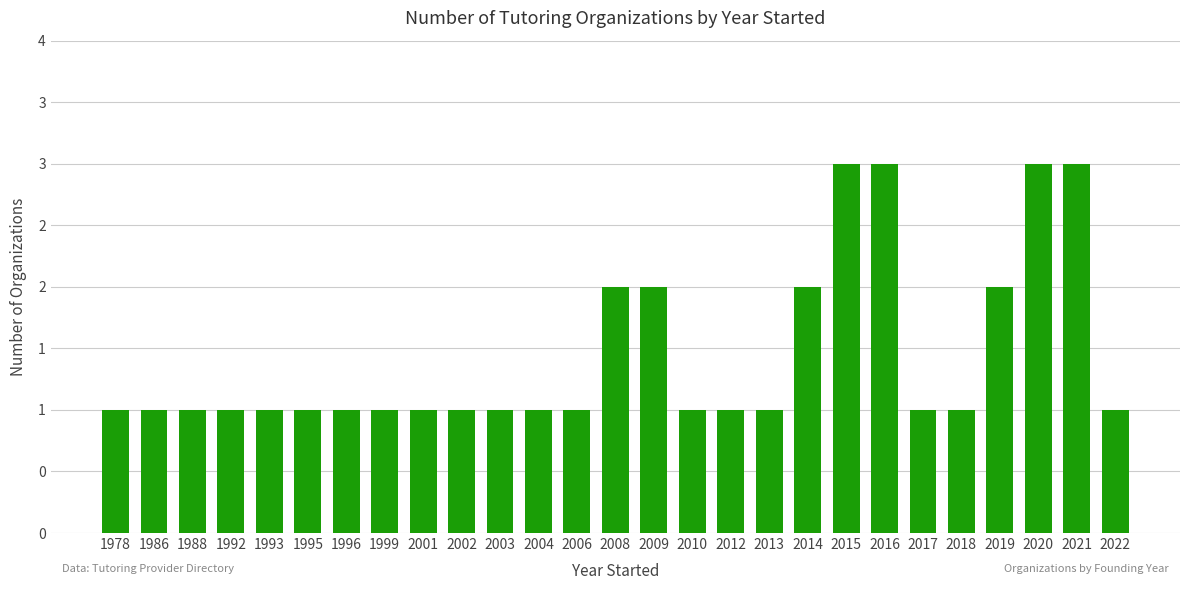

Reading right to left, extract all data points from this chart.

2022=1	2021=3	2020=3	2019=2	2018=1	2017=1	2016=3	2015=3	2014=2	2013=1	2012=1	2010=1	2009=2	2008=2	2006=1	2004=1	2003=1	2002=1	2001=1	1999=1	1996=1	1995=1	1993=1	1992=1	1988=1	1986=1	1978=1